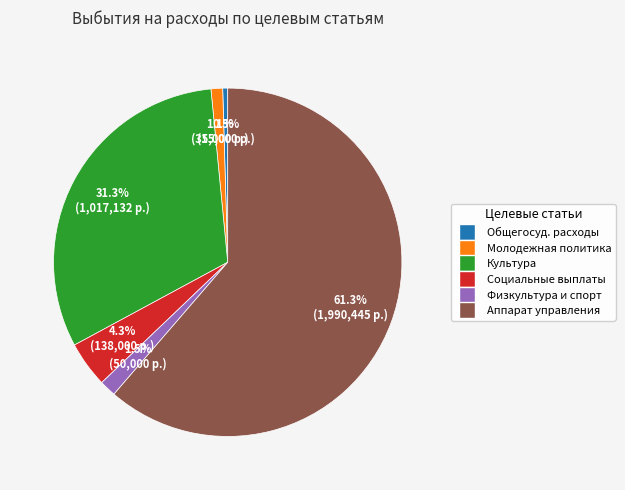

To the nearest percent, what is the difference between the largest and smallest slice percentages?

61%